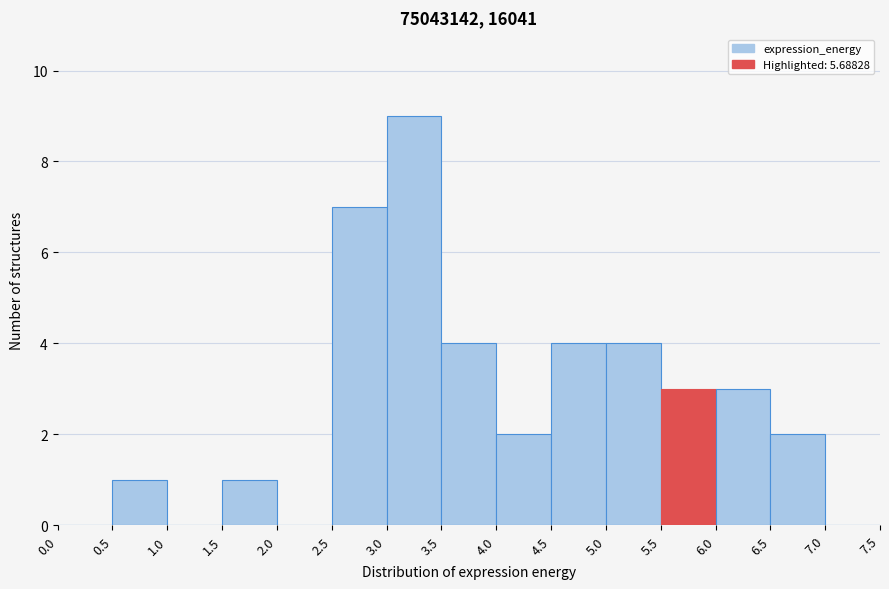

Reading left to right, transcribe this chart: for each bar, give the range it covers on the x-axis and its height. The values are not printed on the chart, so give them approximately, as read against the axis.

0.0 to 0.5: 0
0.5 to 1.0: 1
1.0 to 1.5: 0
1.5 to 2.0: 1
2.0 to 2.5: 0
2.5 to 3.0: 7
3.0 to 3.5: 9
3.5 to 4.0: 4
4.0 to 4.5: 2
4.5 to 5.0: 4
5.0 to 5.5: 4
5.5 to 6.0: 3
6.0 to 6.5: 3
6.5 to 7.0: 2
7.0 to 7.5: 0